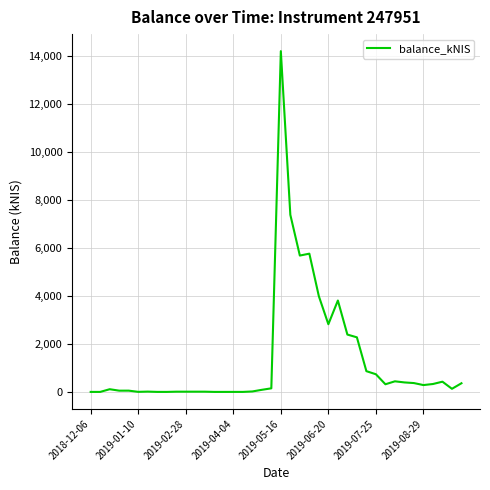

What is the maximum value shown in the chart?

14182.8